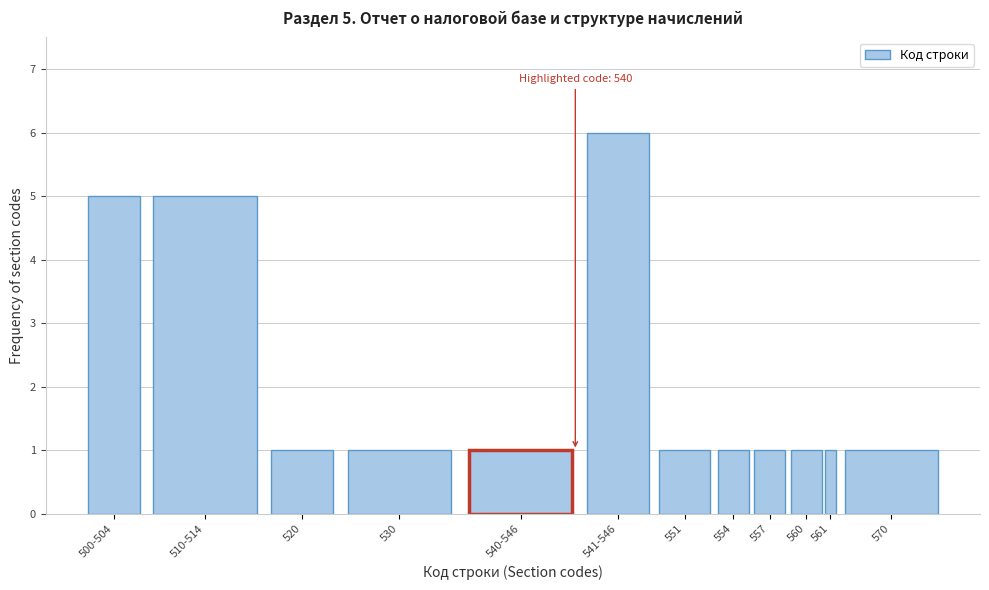

Reading left to right, what are all the values shown in this chart?

5	5	1	1	1	6	1	1	1	1	1	1